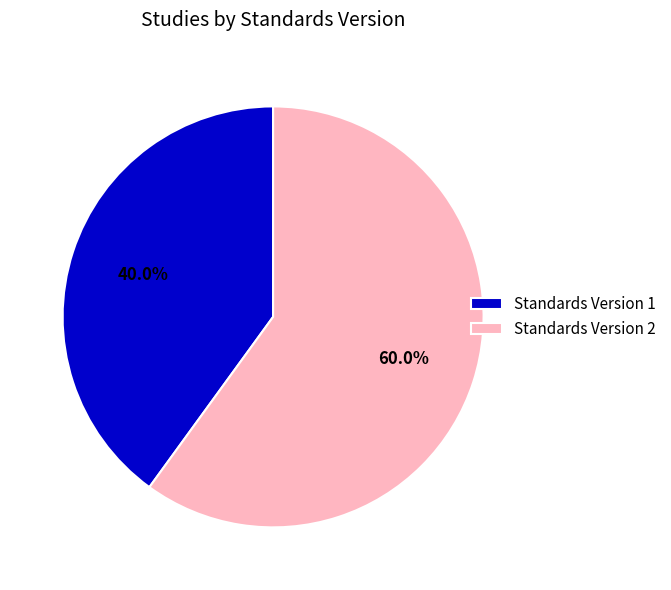

What portion of the pie excludes Standards Version 1?

60.0%